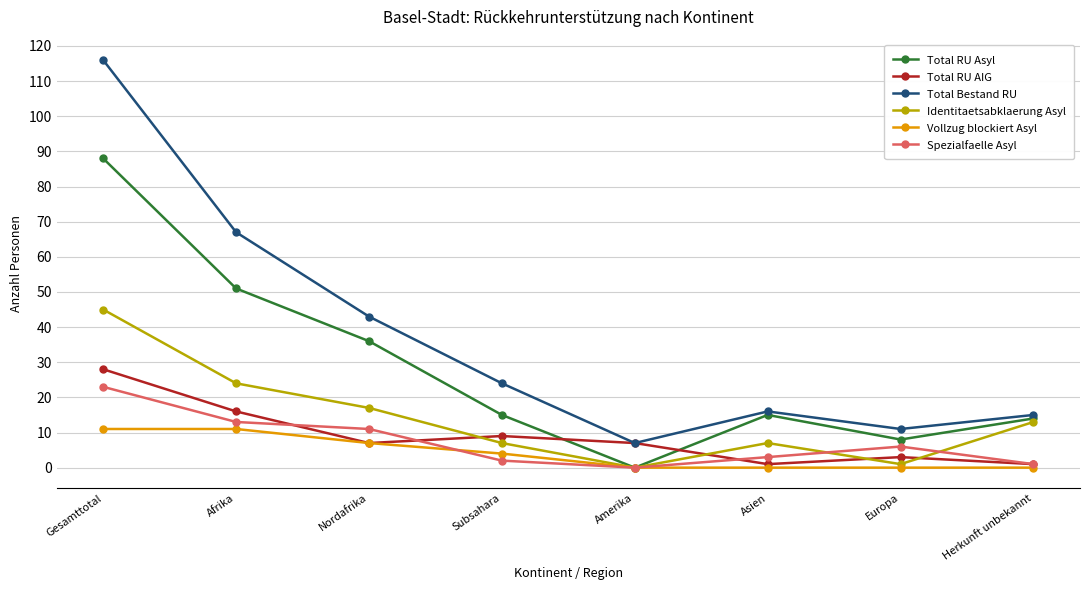

Is it true that Spezialfaelle Asyl equals 13 at Afrika?

True